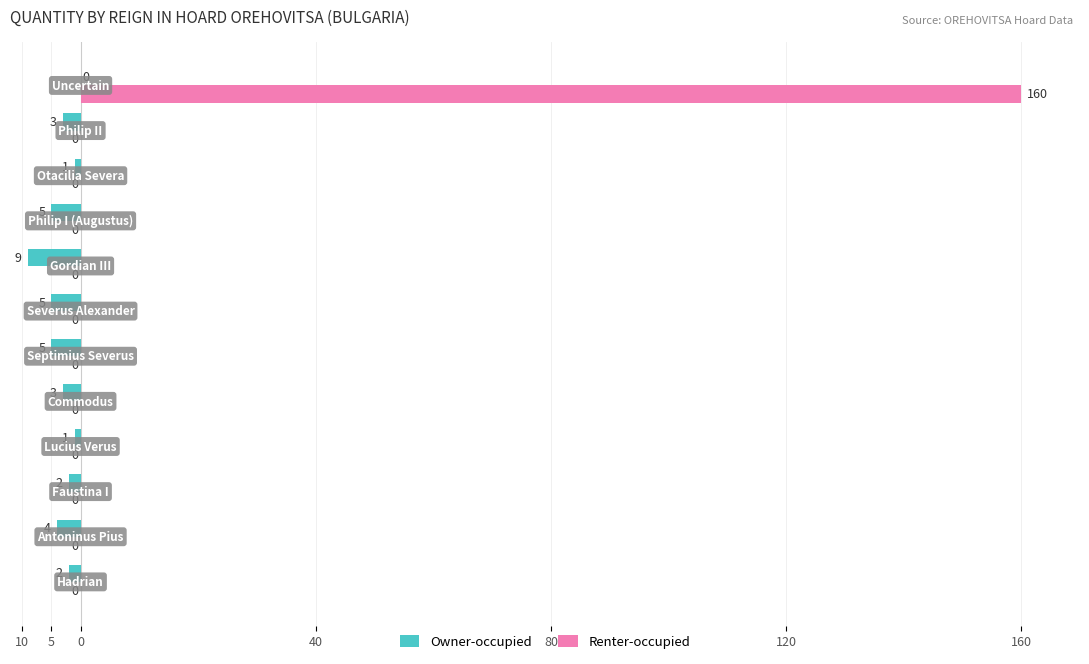

What are all the series names shown in the legend?

Owner-occupied, Renter-occupied